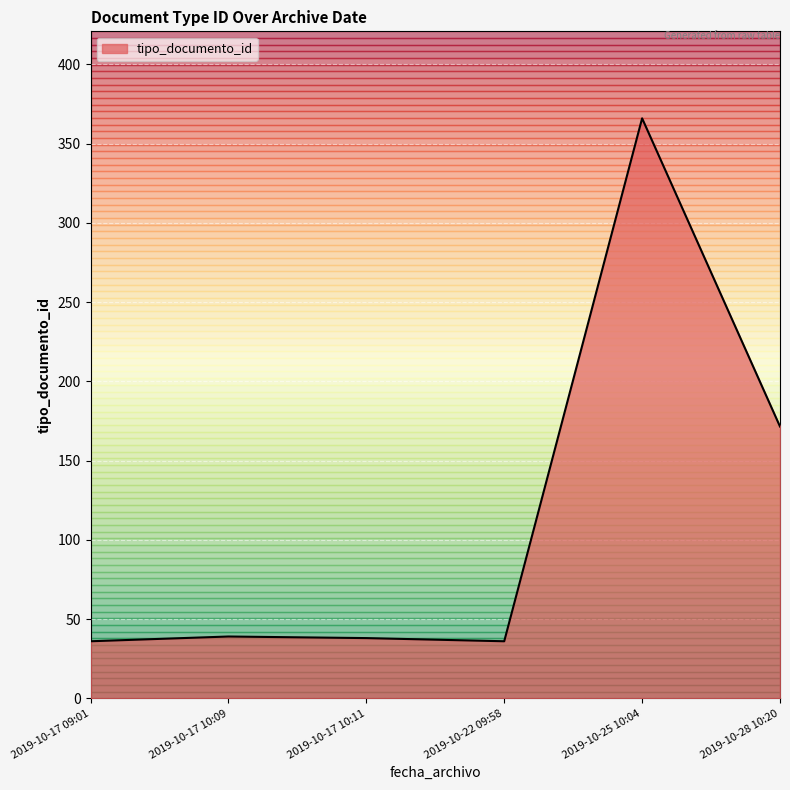

At which label is the value closest to 201?

2019-10-28 10:20